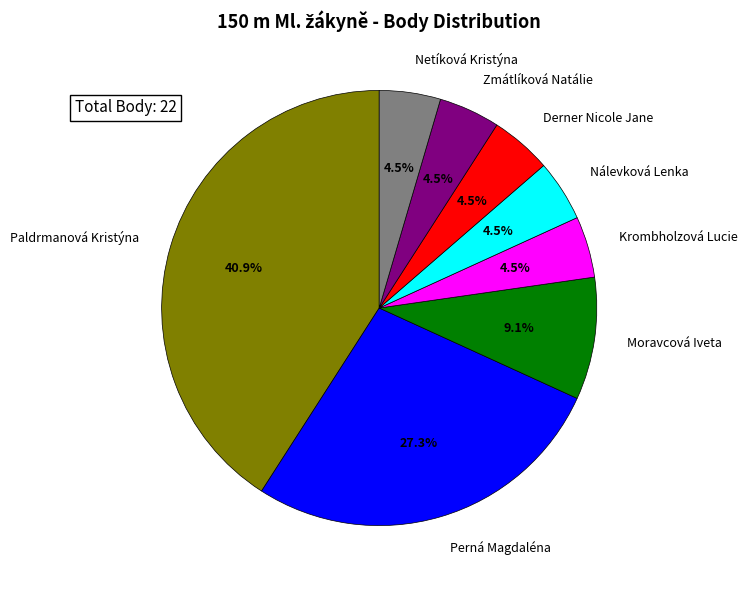

How many slices are in this pie chart?

8